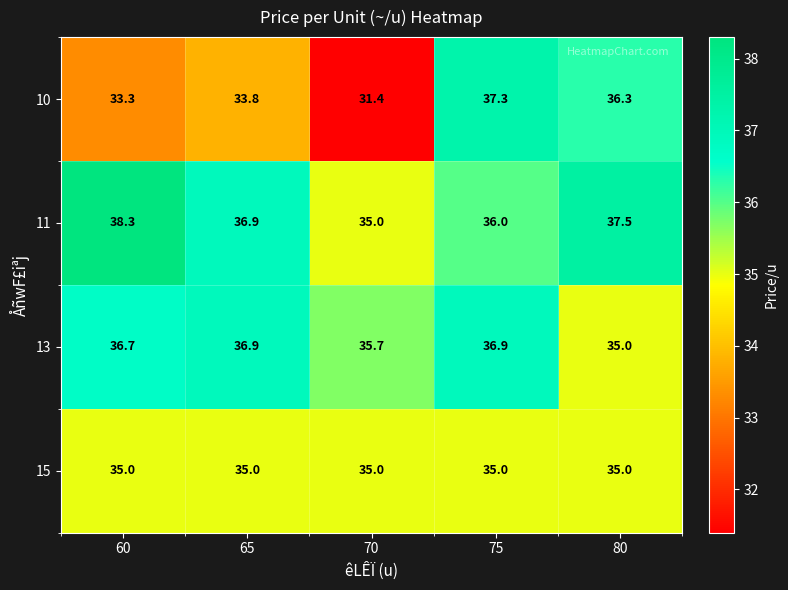

Rank the categories by 11 value from lowest to highest.

70, 75, 65, 80, 60